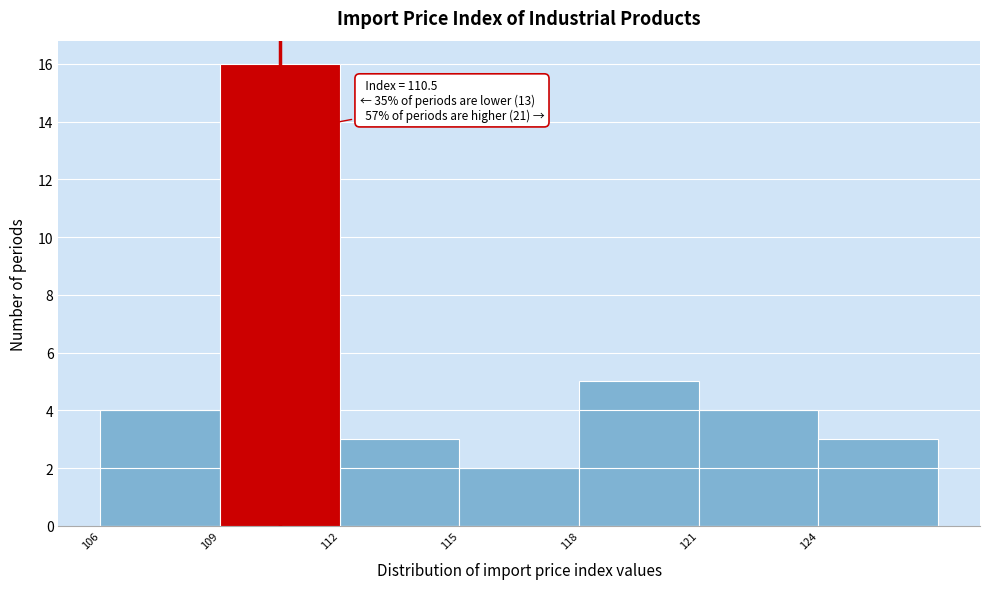

Over which range of the x-axis is the bar tallest?

109 to 112